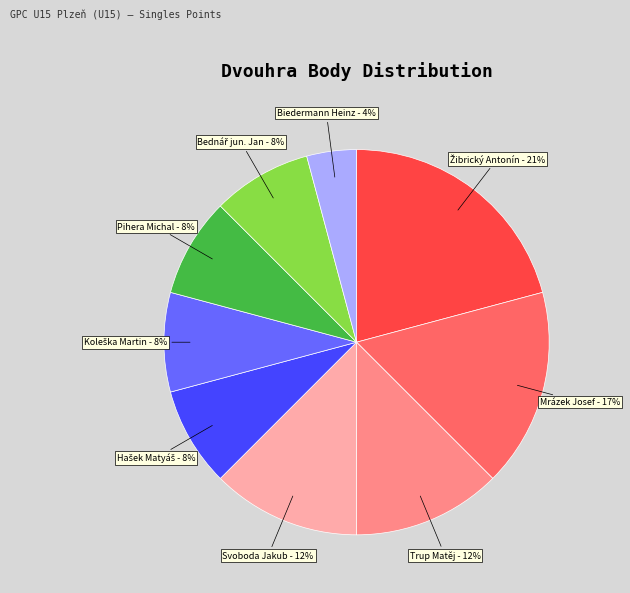

Does any single category account for the majority?

No